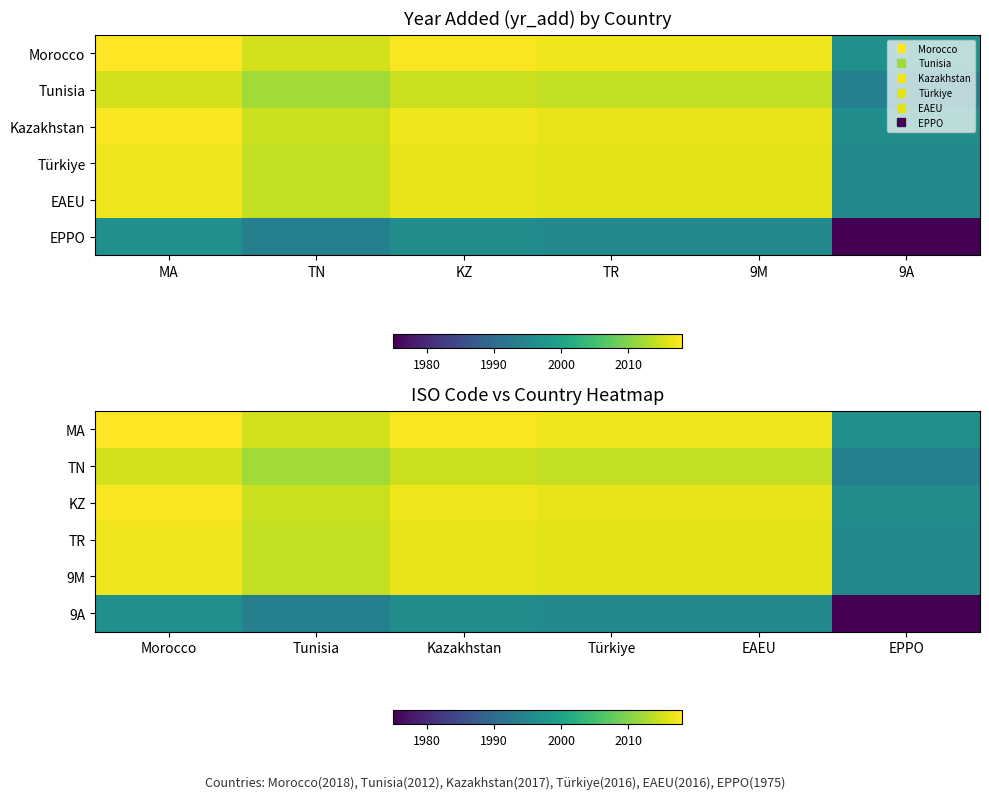

Between Türkiye and EAEU, which series saw the biggest shift?

MA